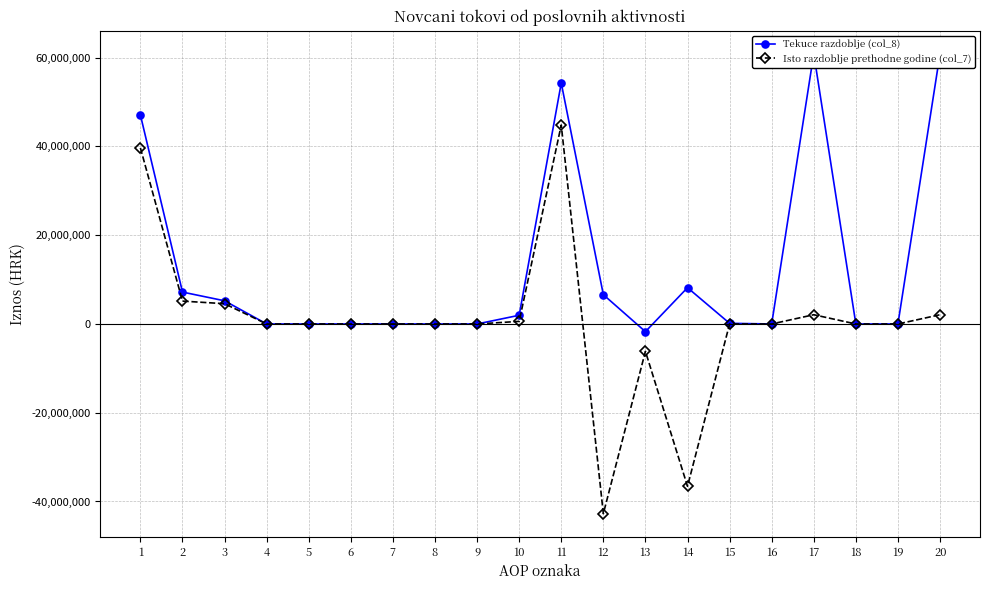

At 14, list the series in order from largest to smallest.

Tekuce razdoblje (col_8), Isto razdoblje prethodne godine (col_7)